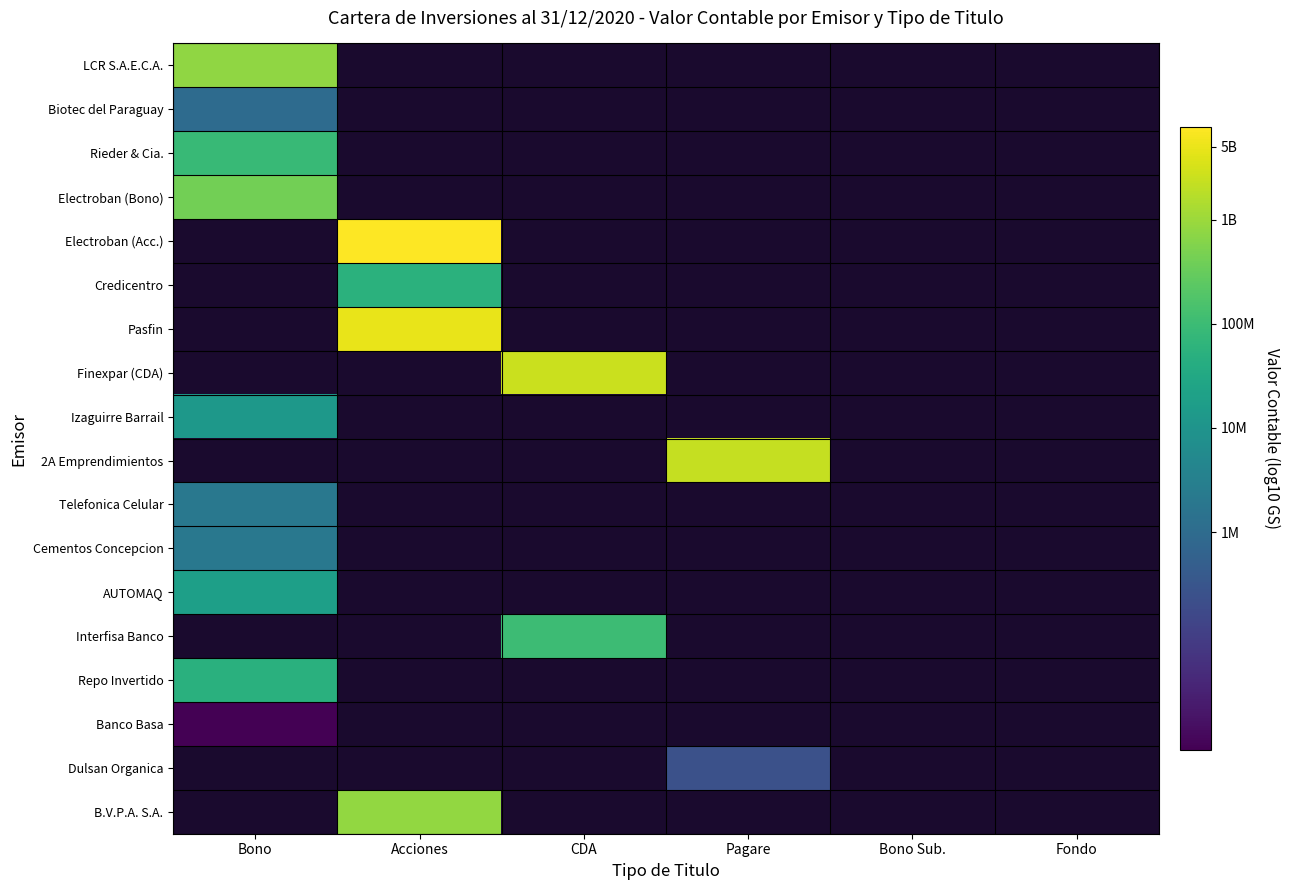

What is the difference between the highest and lowest values at Bono?

5.0